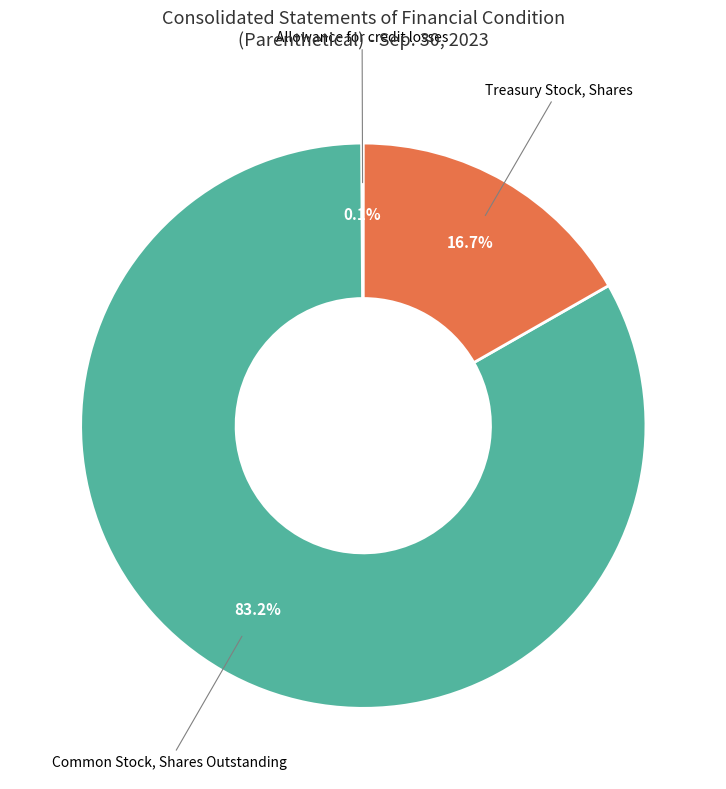

How much of the chart is everything except Common Stock, Shares Outstanding?

16.8%